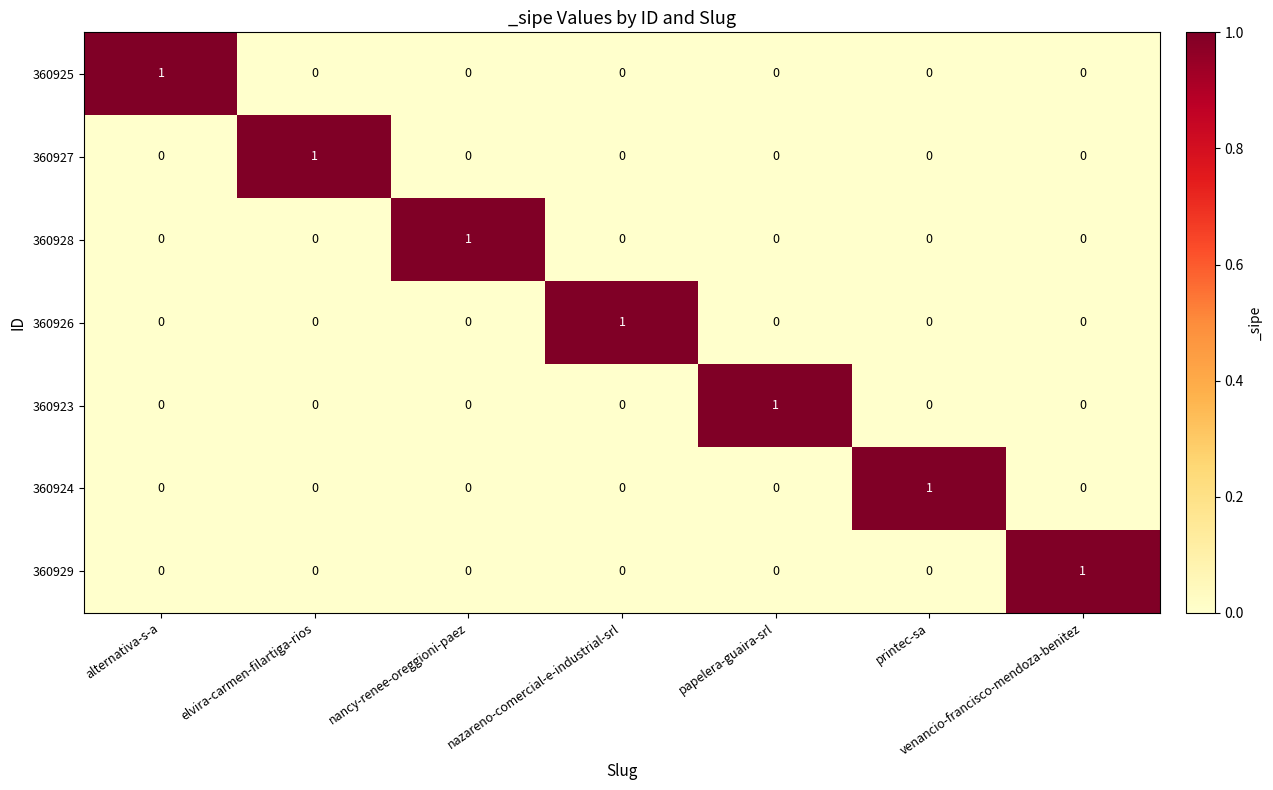

The value of 360926 at alternativa-s-a is 0. True or false?

True